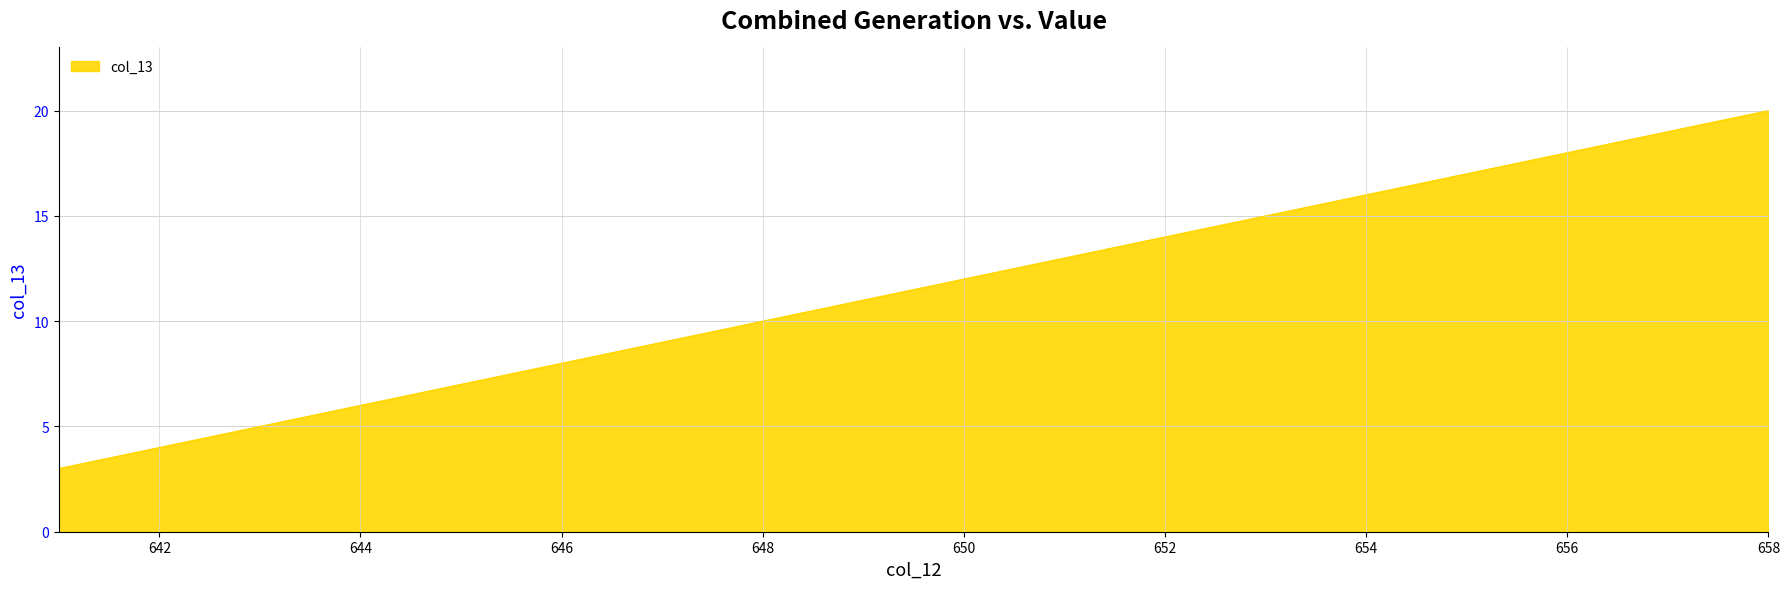

How many lines are shown in the chart?

1